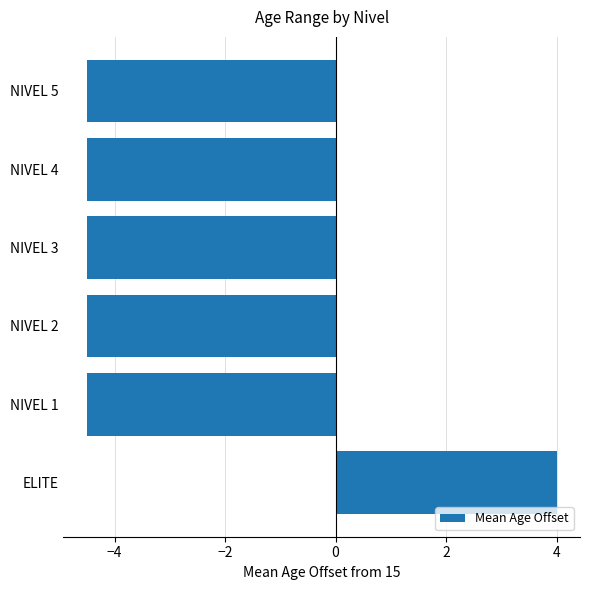

What is the average value?

-3.1